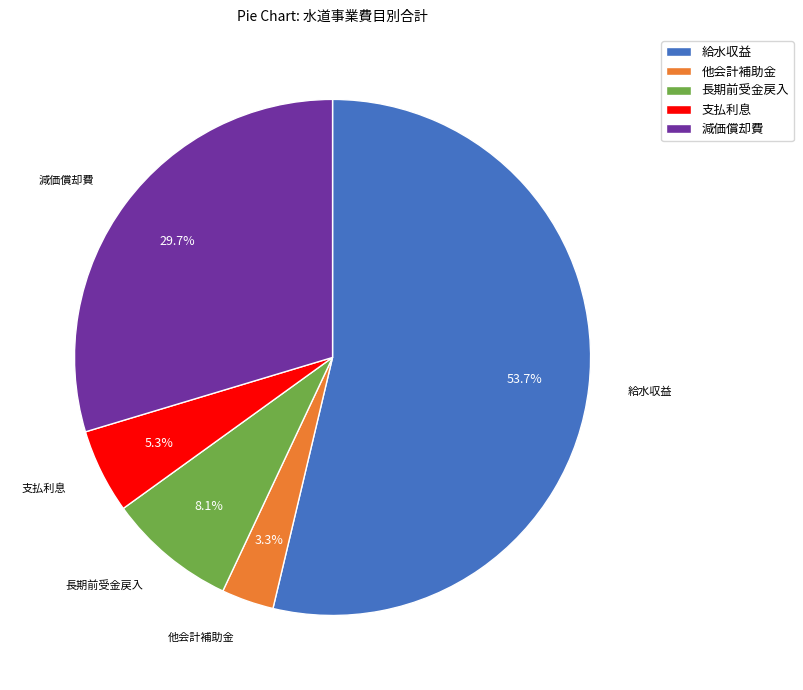

How many slices are in this pie chart?

5